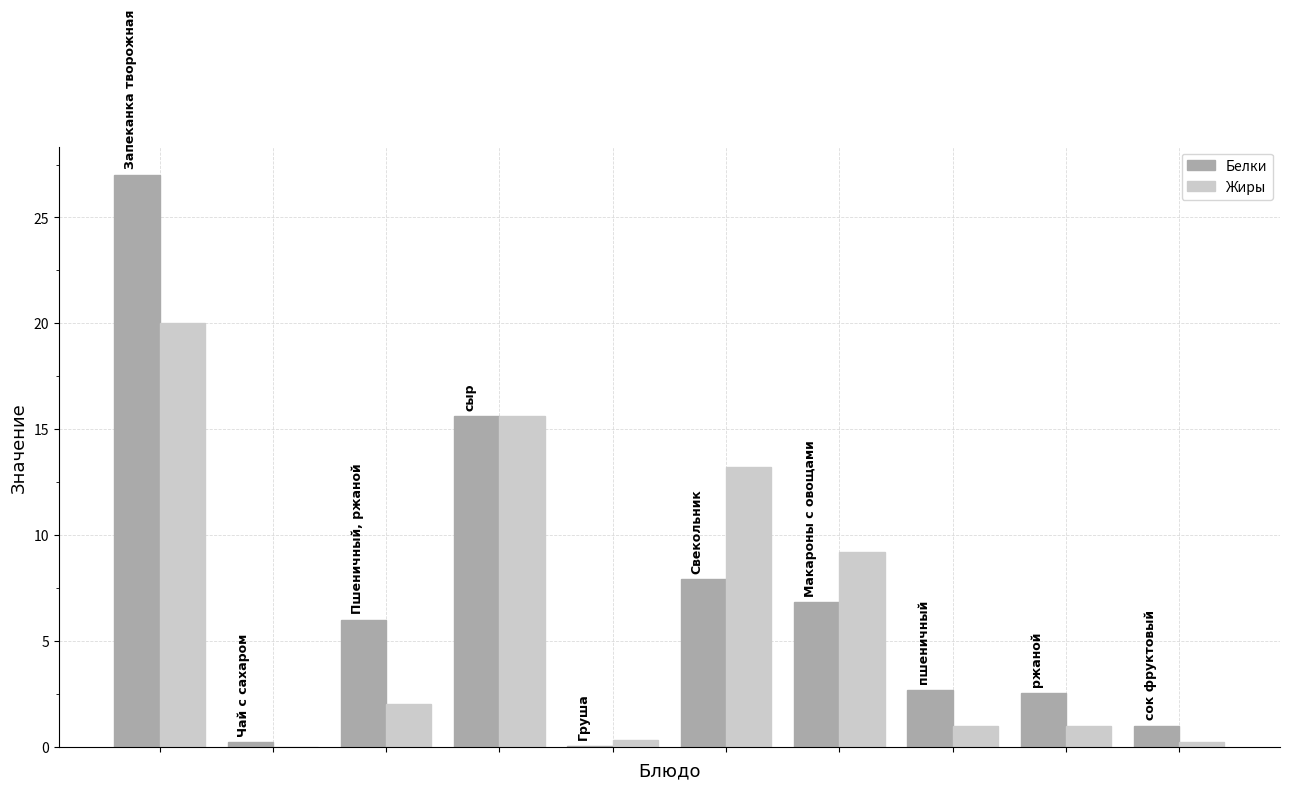

What is the highest value of the Жиры series?

20.0